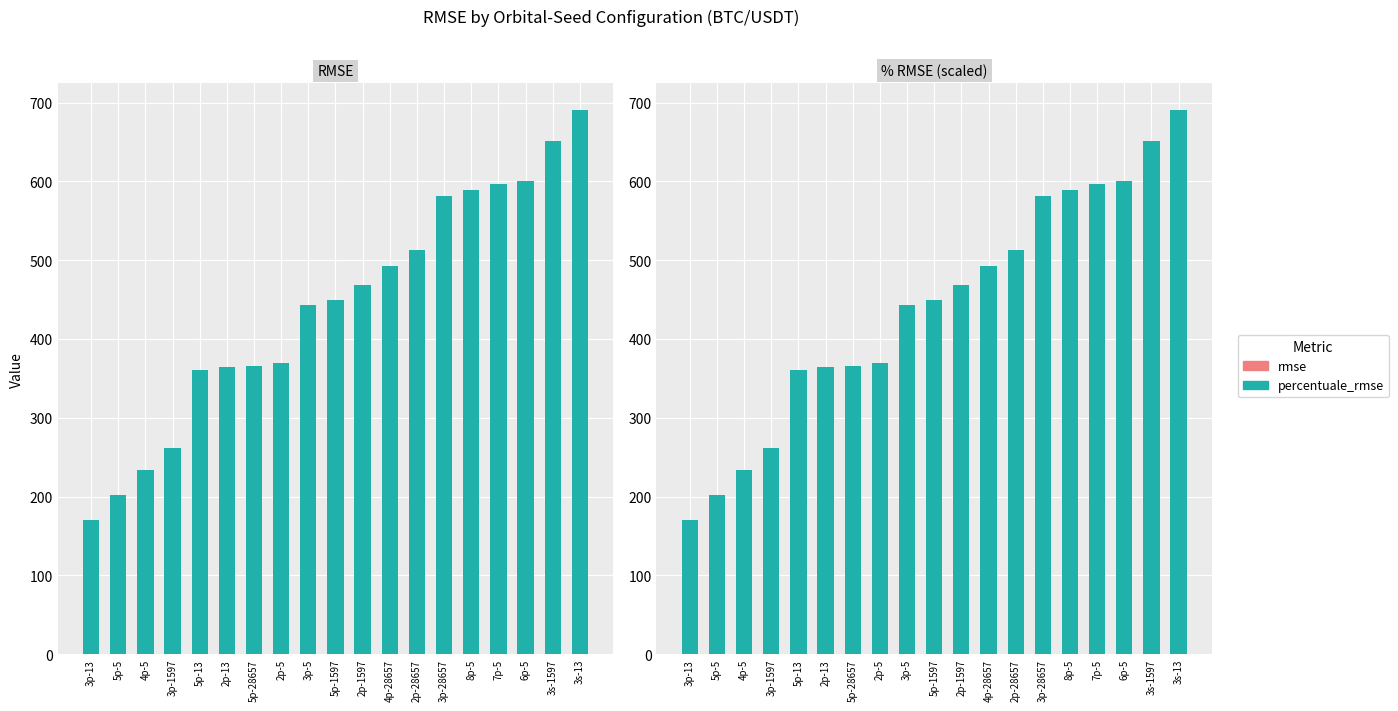

List the series in order of their overall mean, lowest first.

rmse, percentuale_rmse